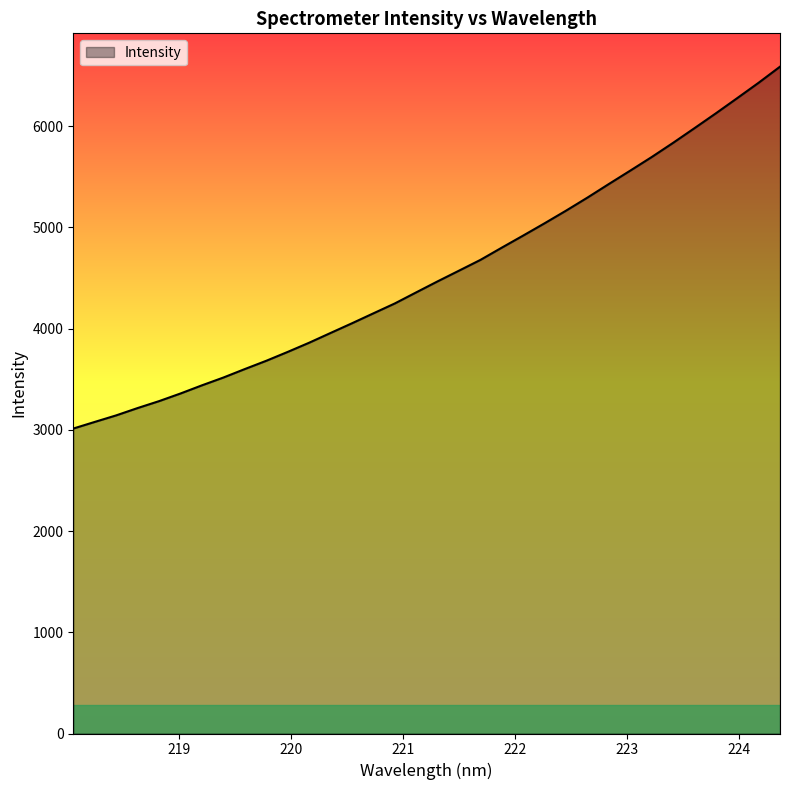

What is the greatest value displayed?

6587.2